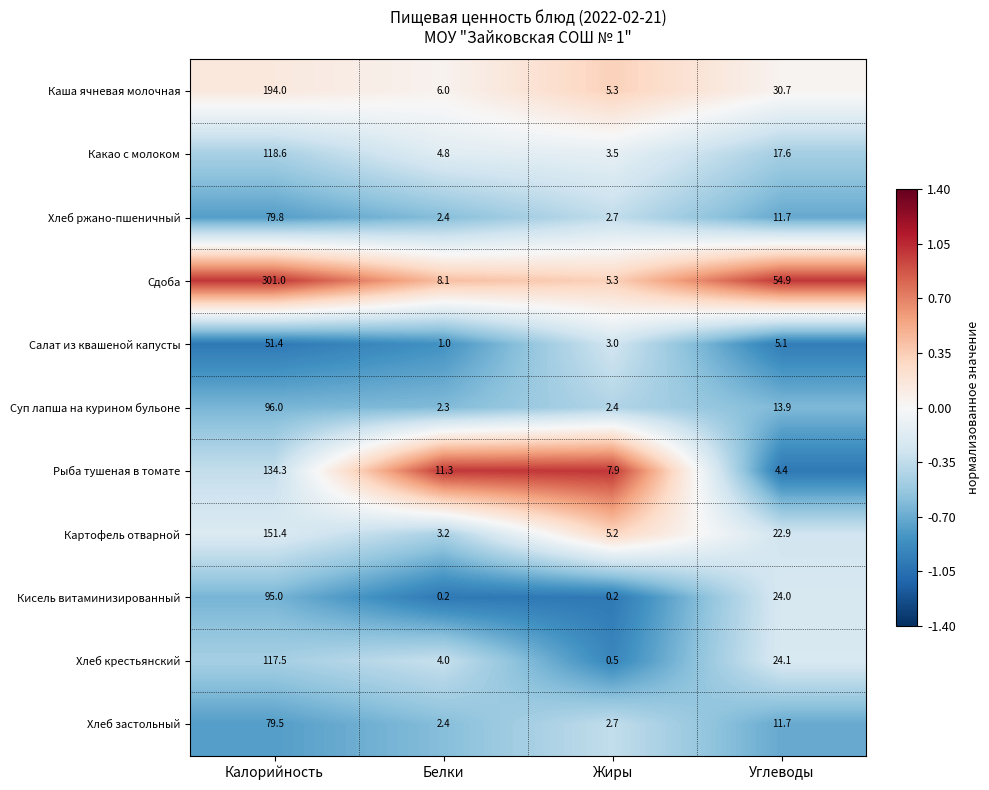

What is the spread (max minus min) of values at Калорийность?

249.6